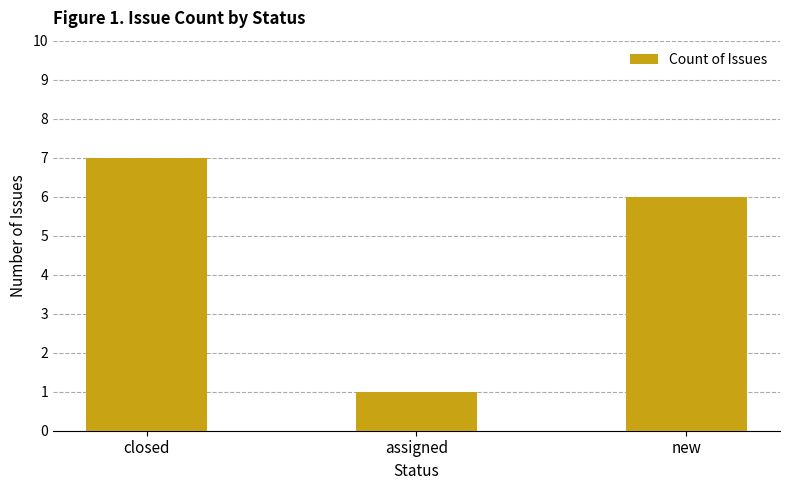

What is the value of the 3rd bar from the left?

6